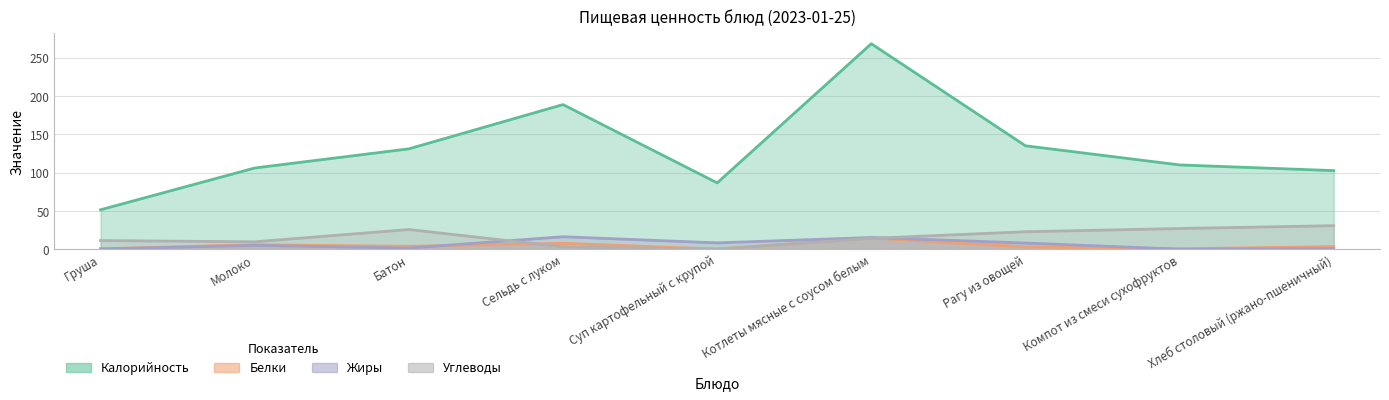

What is the minimum value for Калорийность?

51.4